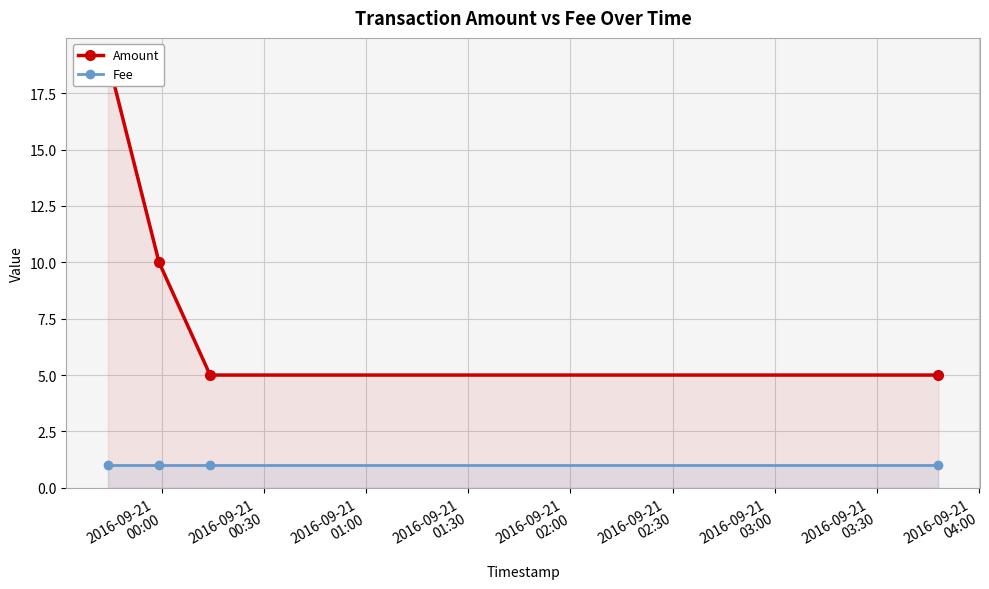

True or false: Amount and Fee intersect in this chart.

False